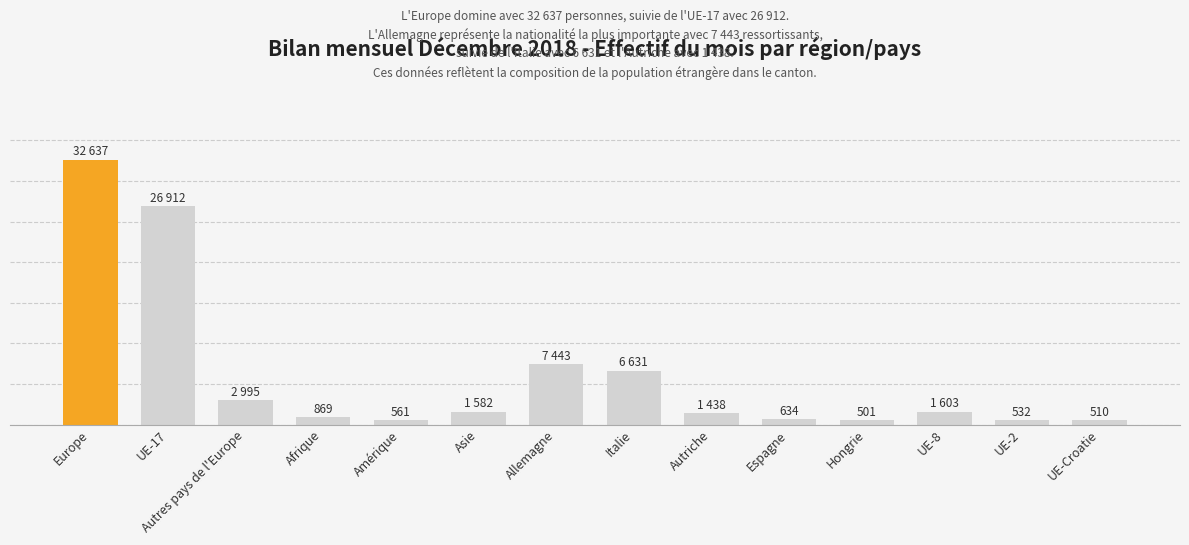

Does the chart contain any negative values?

No